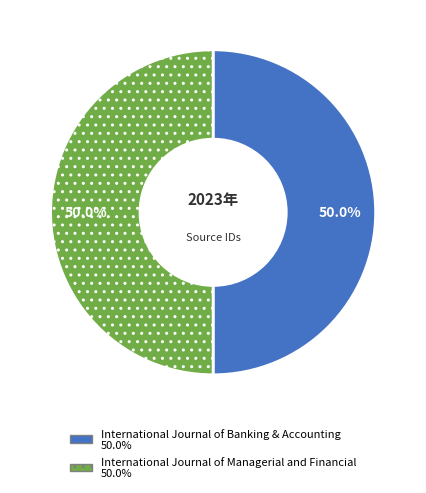

What is the ratio of the value at International Journal of Managerial and Financial to the value at International Journal of Banking & Accounting?

1.0